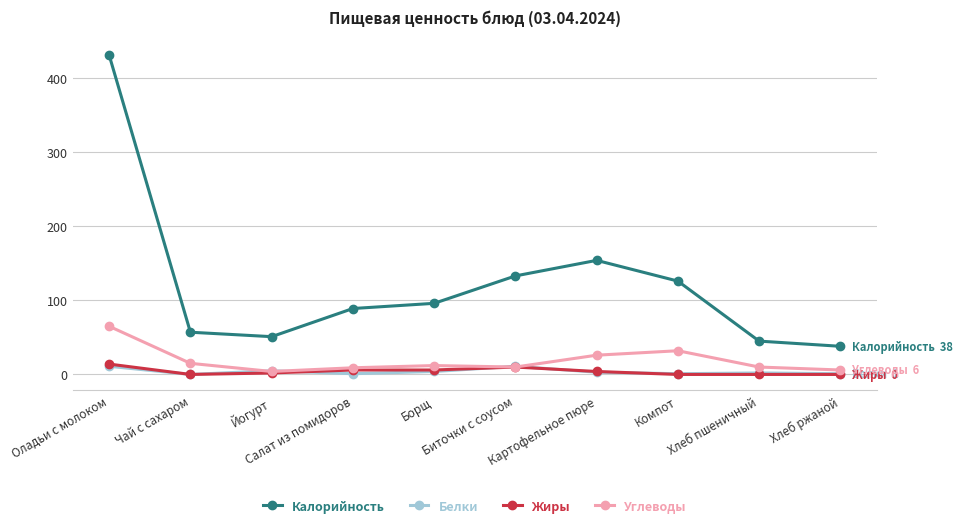

Where is the first local minimum for Белки?

Чай с сахаром